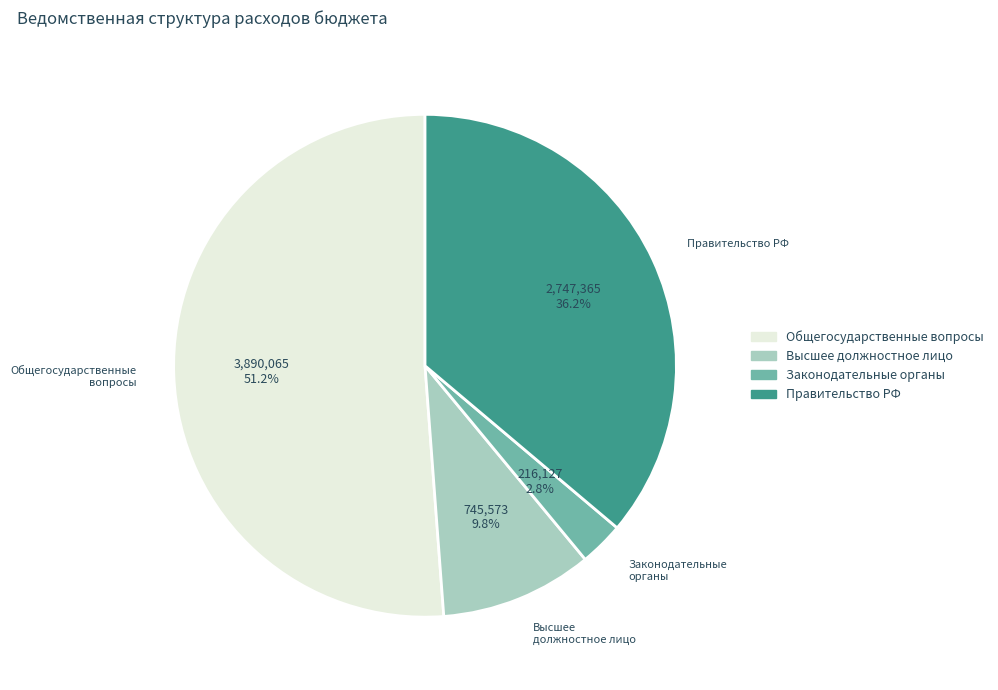

Rank the categories by value from lowest to highest.

Законодательные органы, Высшее должностное лицо, Правительство РФ, Общегосударственные вопросы